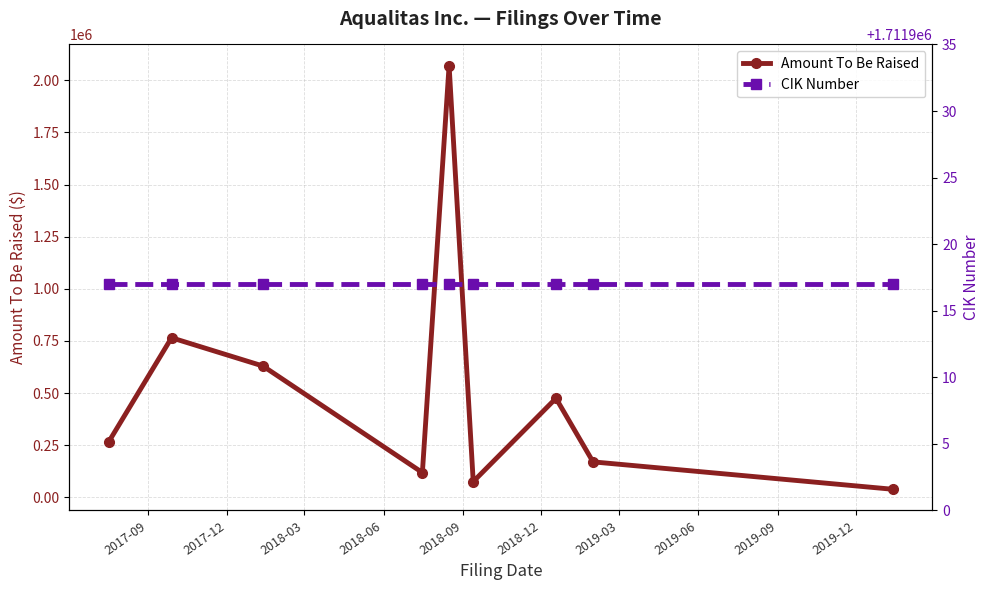

What is the value of the Amount To Be Raised point at the 5th from the left?

2070374